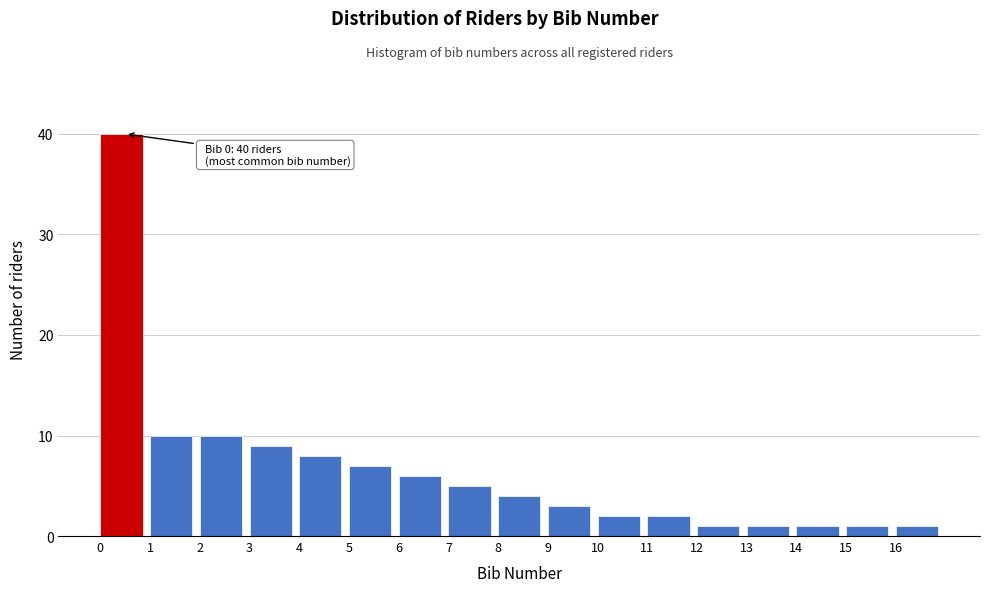

Which range on the x-axis has the tallest bar?

0 to 1